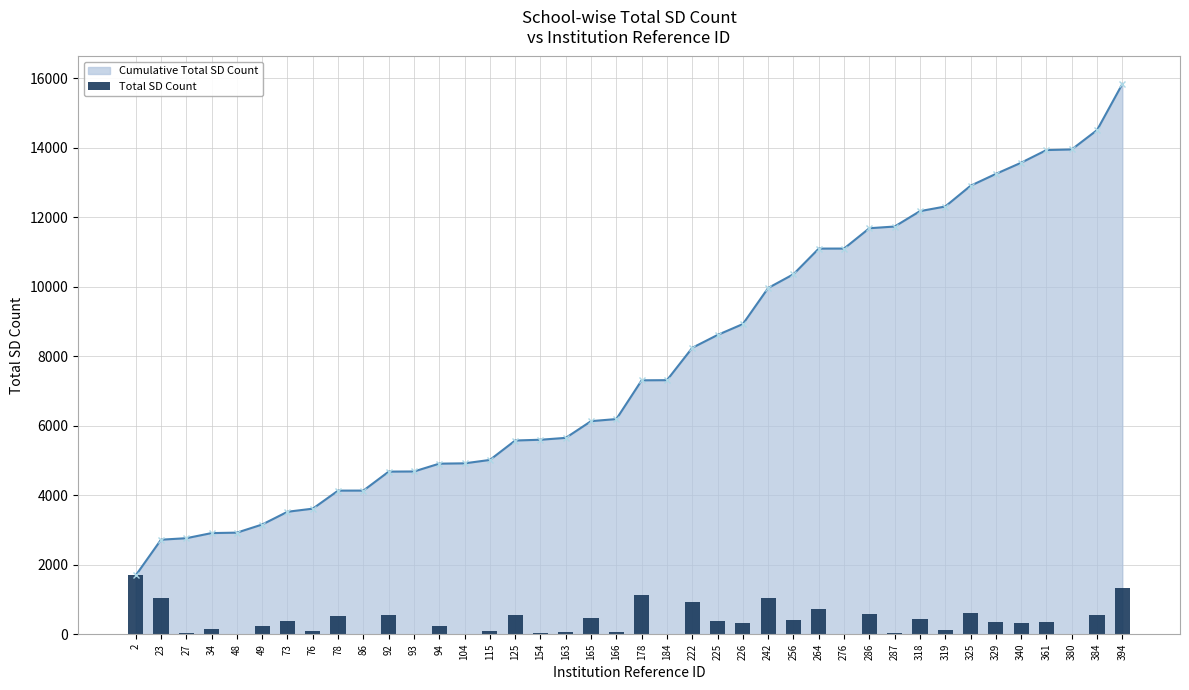

How many categories are shown in the chart?

40